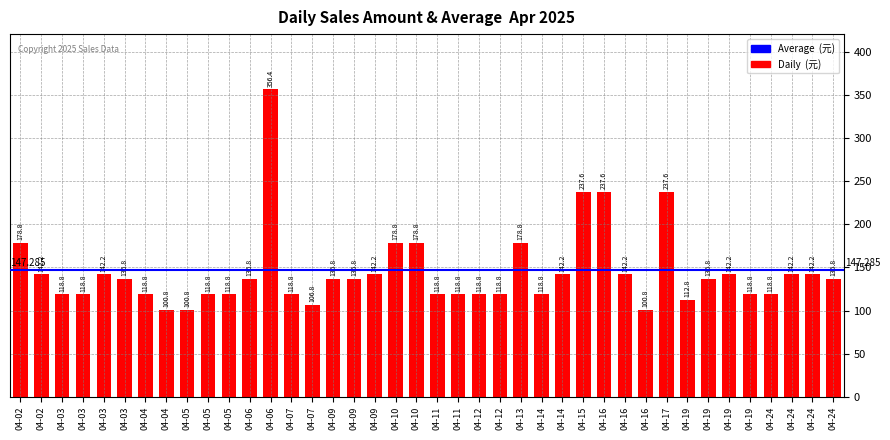

True or false: the data shows 136.8 at 04-06.

True